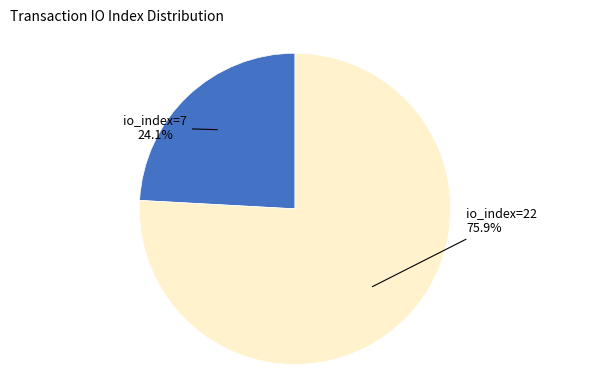

To the nearest percent, what portion does io_index=7 represent?

24%